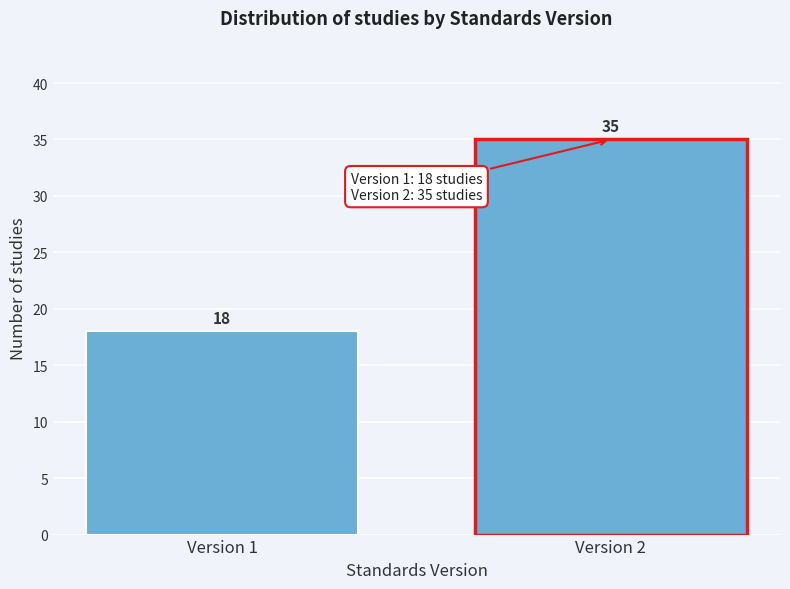

Reading left to right, extract all data points from this chart.

18	35